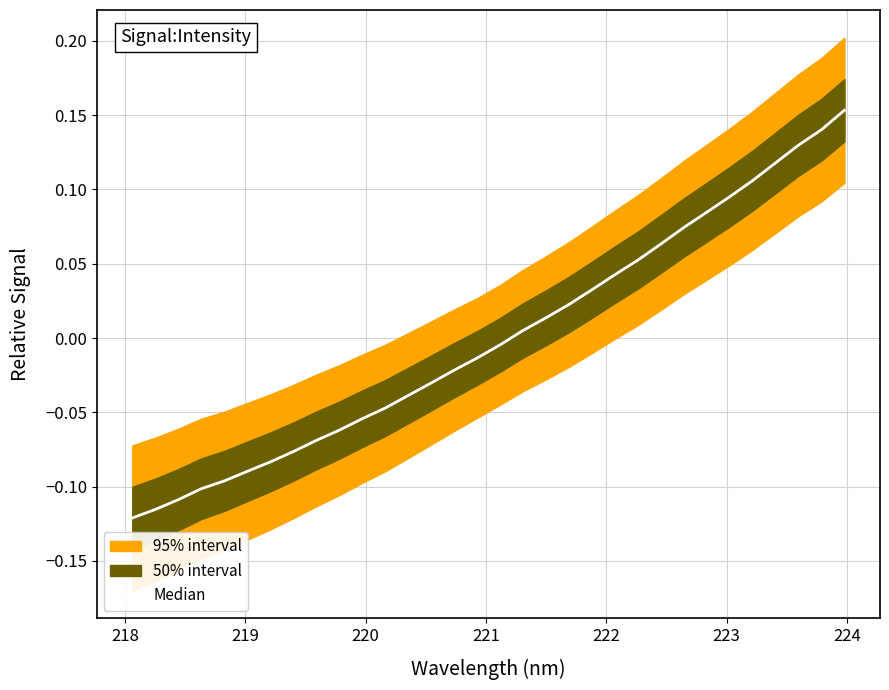

Reading left to right, list all the values displayed in this chart.

-0.1	-0.1	-0.1	-0.1	-0.1	-0.1	-0.1	-0.1	-0.1	-0.1	-0.1	-0.0	-0.0	-0.0	-0.0	-0.0	-0.0	0.0	0.0	0.0	0.0	0.0	0.1	0.1	0.1	0.1	0.1	0.1	0.1	0.1	0.1	0.2